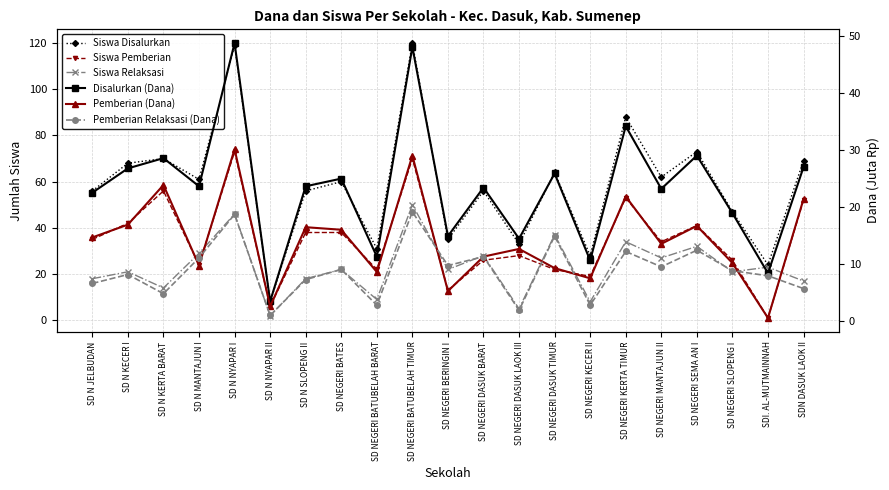

True or false: Siswa Disalurkan and Disalurkan (Dana) intersect in this chart.

False